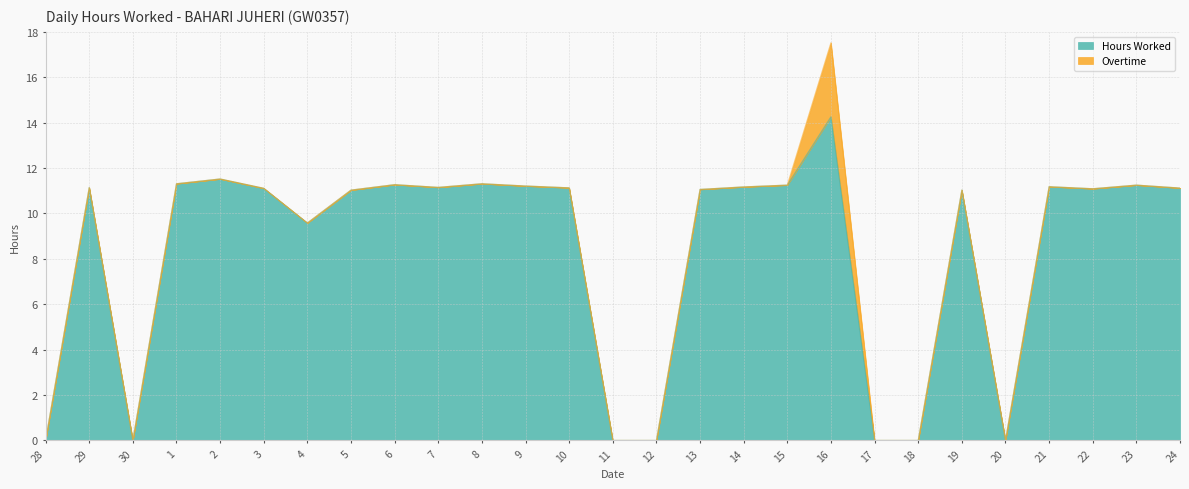

What is the difference between the maximum and minimum values?

14.3